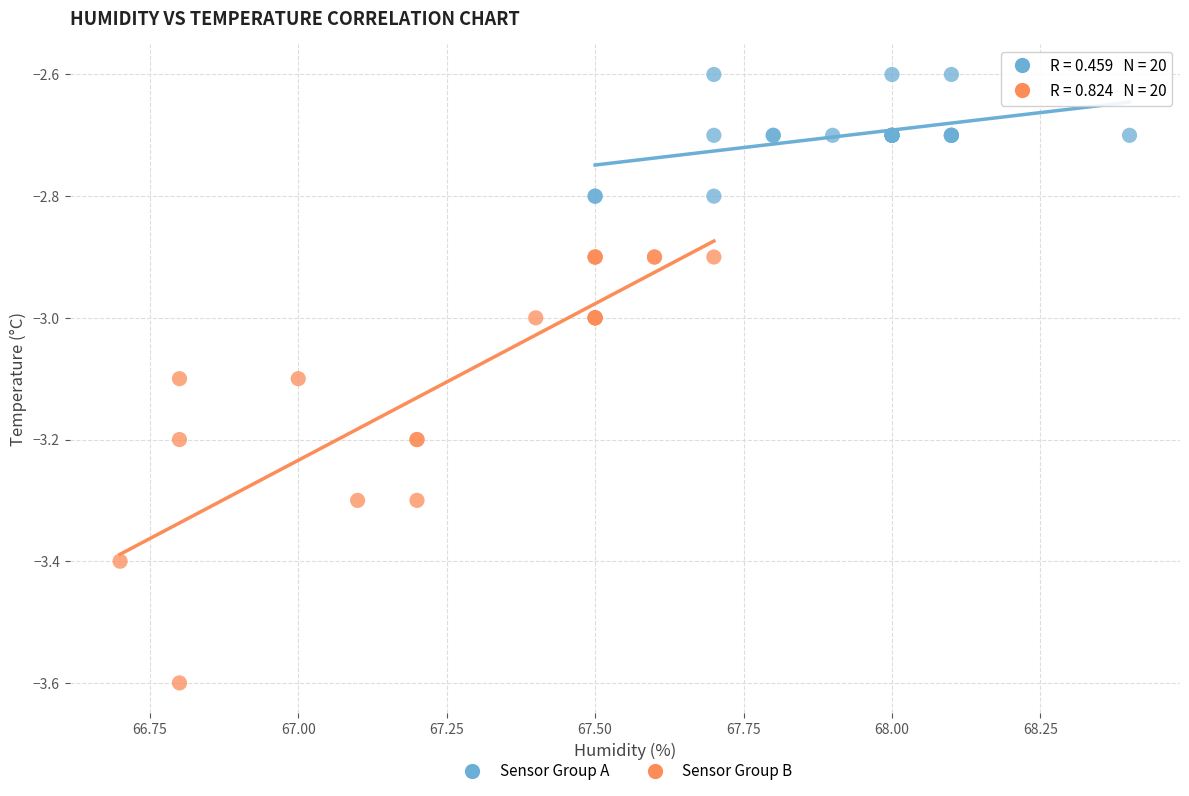

What are all the series names shown in the legend?

Sensor Group A, Sensor Group B